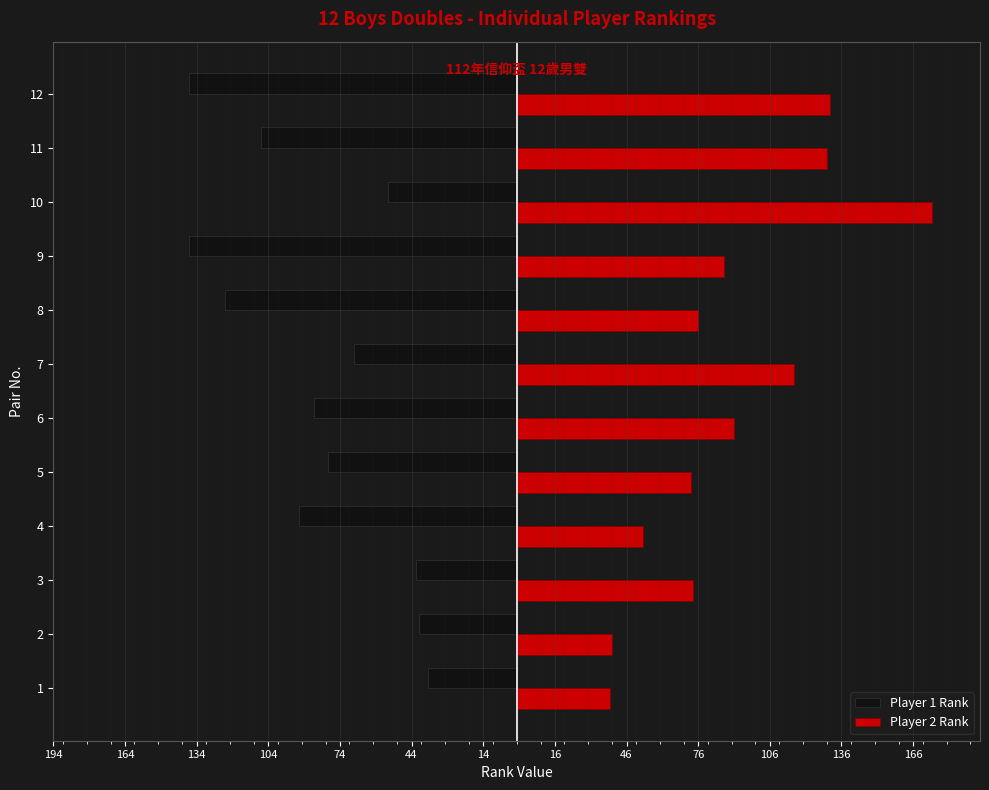

What are all the series names shown in the legend?

Player 1 Rank, Player 2 Rank